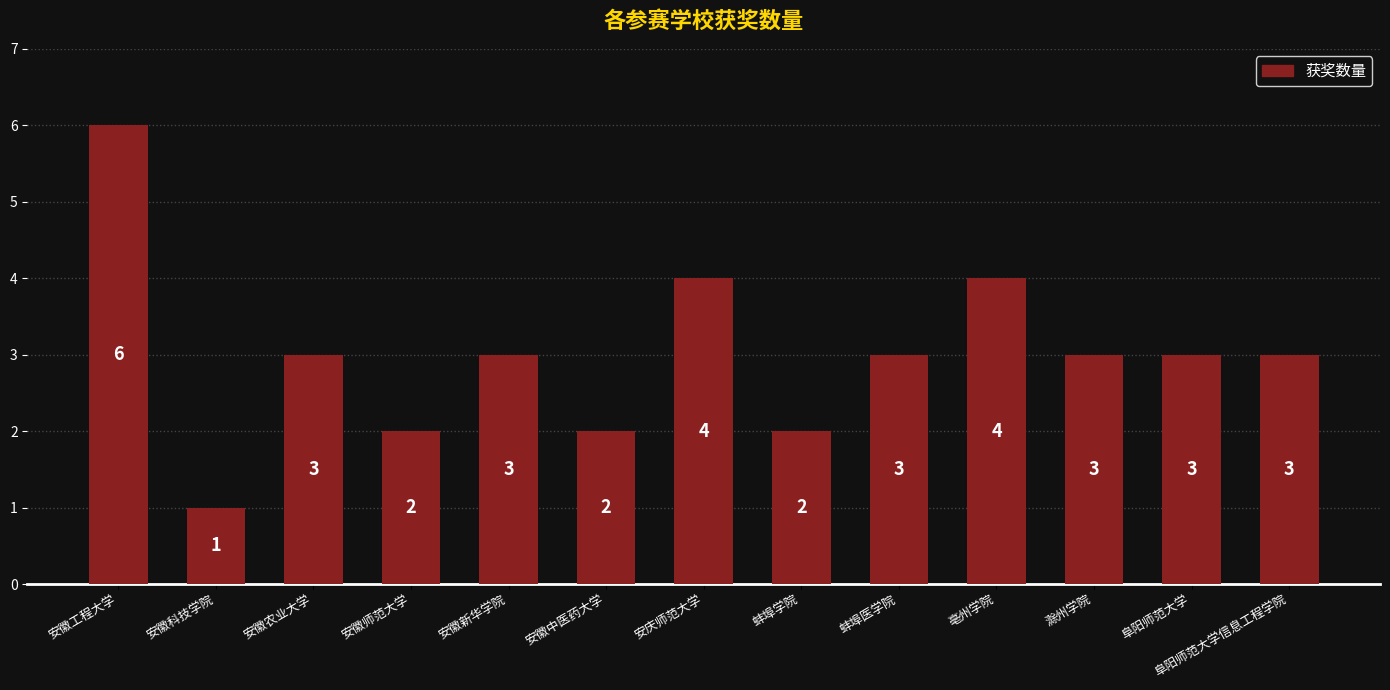

How many values are between 2 and 3?

9